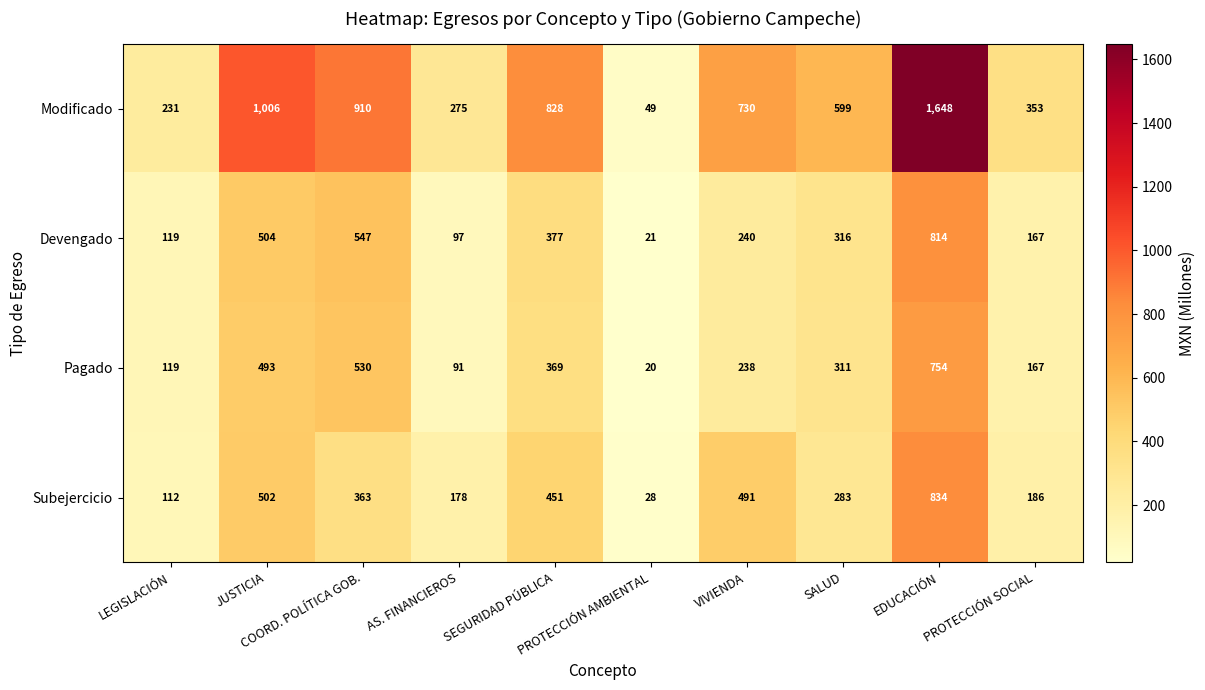

Which series has the largest total across all categories?

Modificado